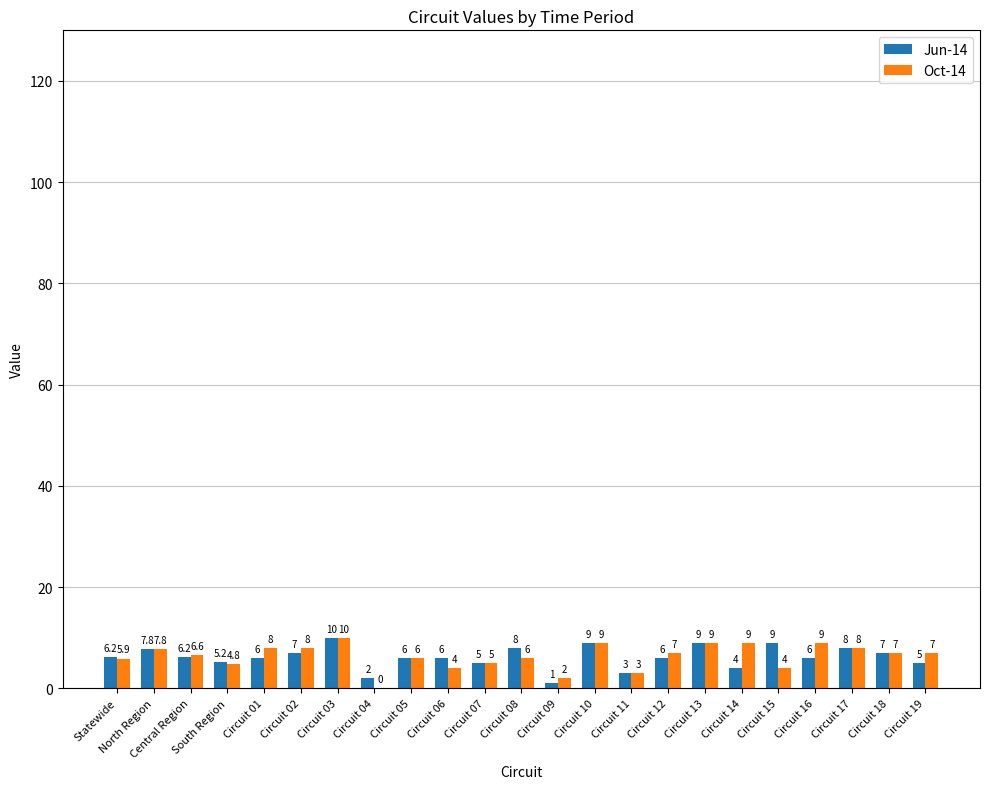

What is the sum of the Oct-14 values at Circuit 05 and Central Region?

12.6